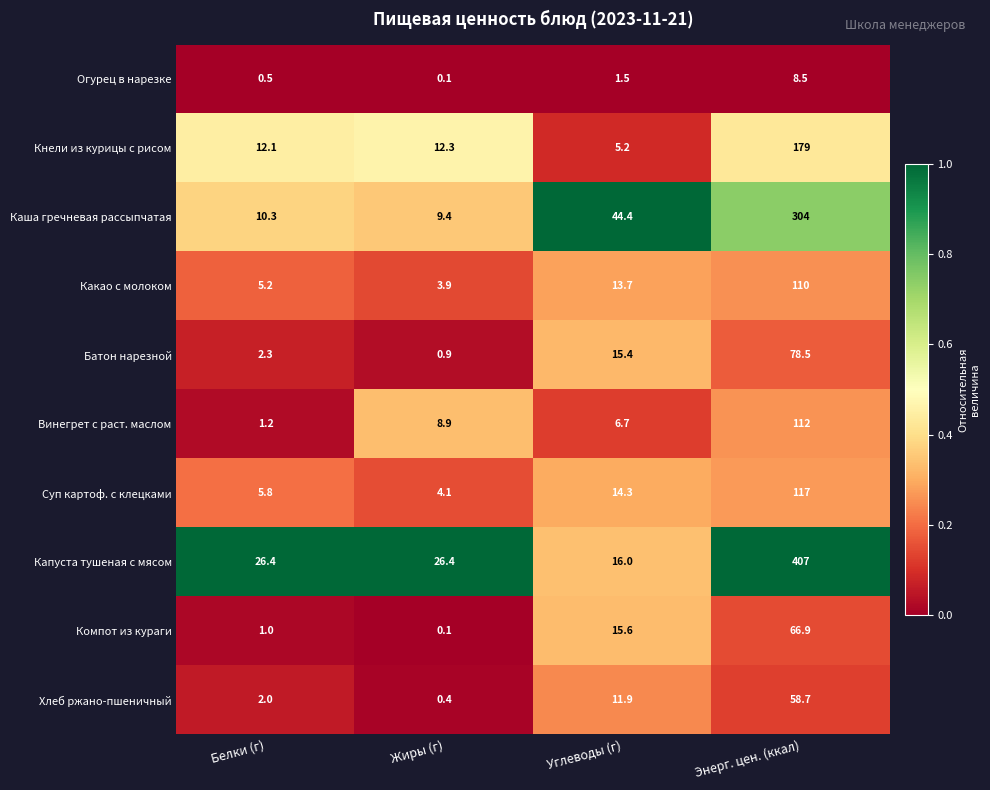

What is the total value across all series at Энерг. цен. (ккал)?

1441.6